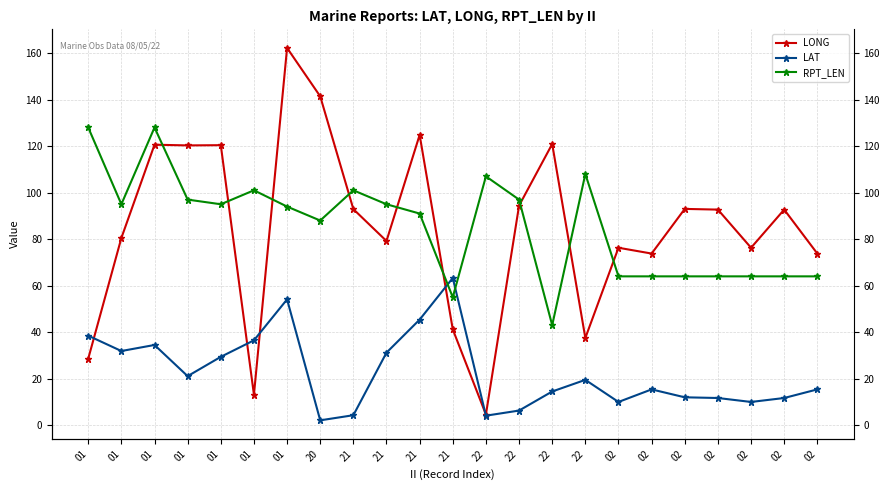

Rank the categories by RPT_LEN value from lowest to highest.

22, 21, 02, 02, 02, 02, 02, 02, 02, 20, 21, 01, 01, 01, 21, 01, 22, 01, 21, 22, 22, 01, 01